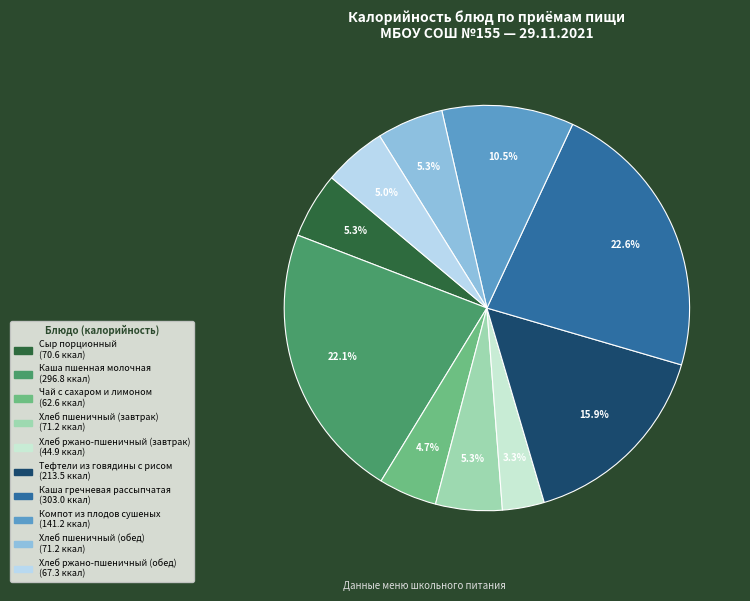

How many segments does this pie chart have?

10